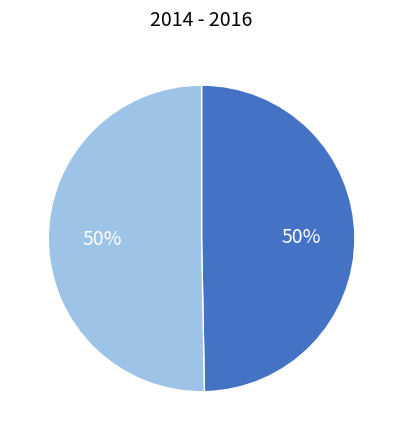

To the nearest percent, what is the average slice percentage?

50%